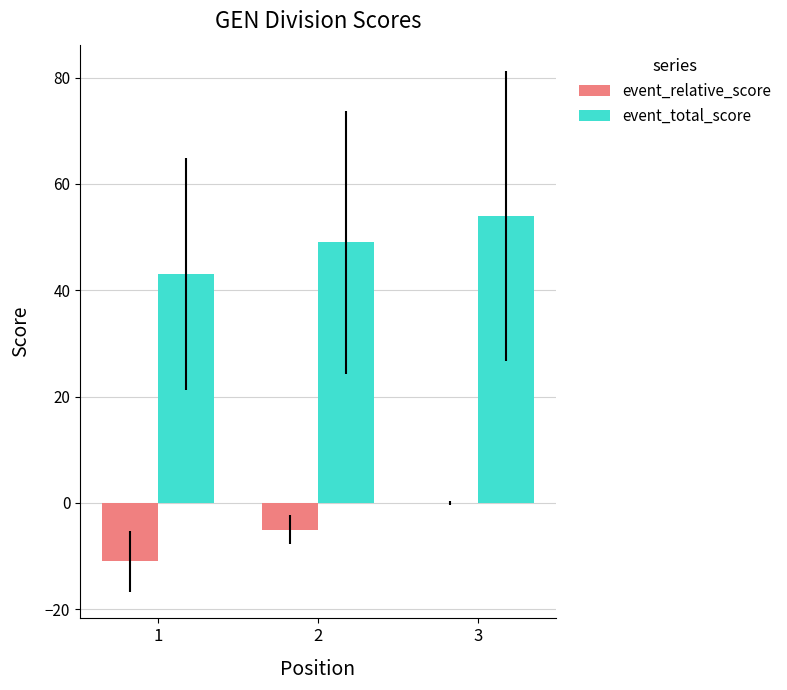

The event_relative_score series shows 0 at 3. True or false?

True